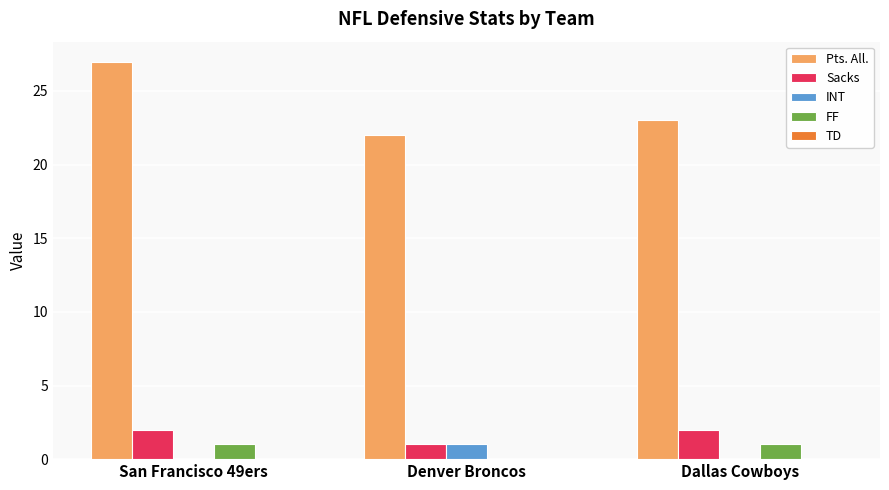

What is the maximum value shown in the chart?

27